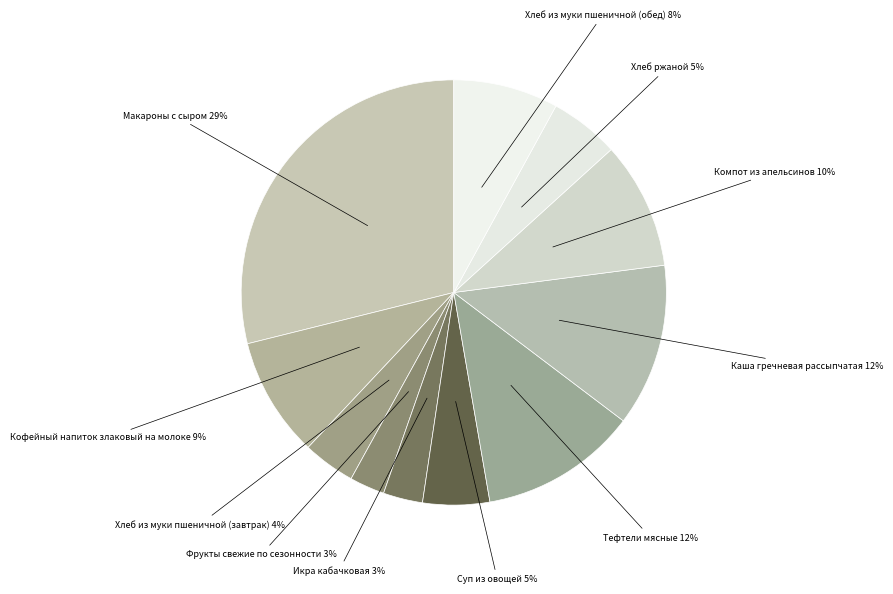

How many slices are in this pie chart?

11